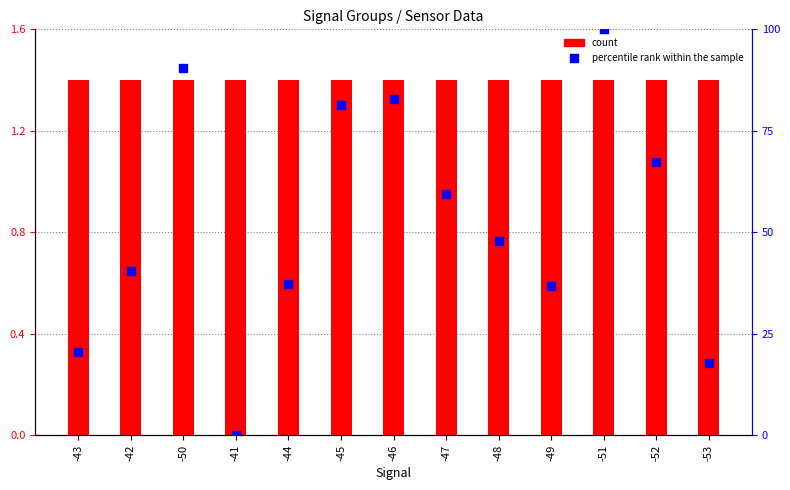

Which series has the widest spread of Y values?

percentile rank within the sample